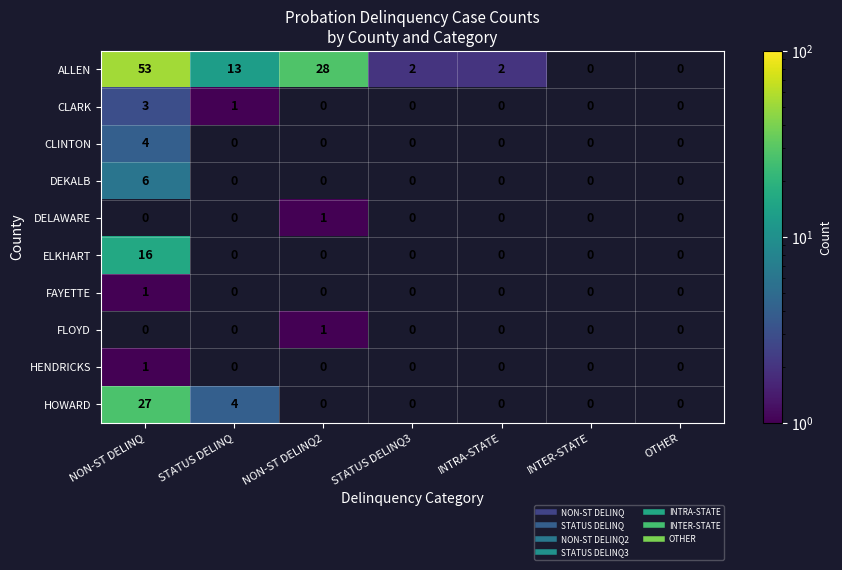

List the labels in order of DELAWARE value, largest first.

NON-ST DELINQ, STATUS DELINQ, NON-ST DELINQ2, STATUS DELINQ3, INTRA-STATE, INTER-STATE, OTHER